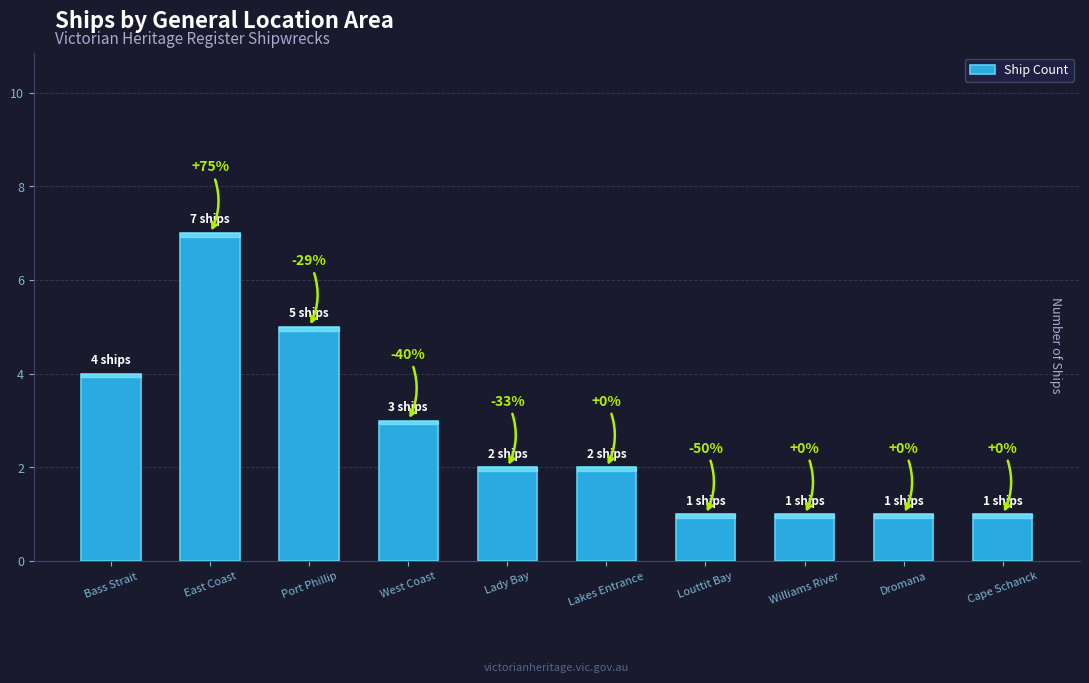

How many bars are there in total?

10